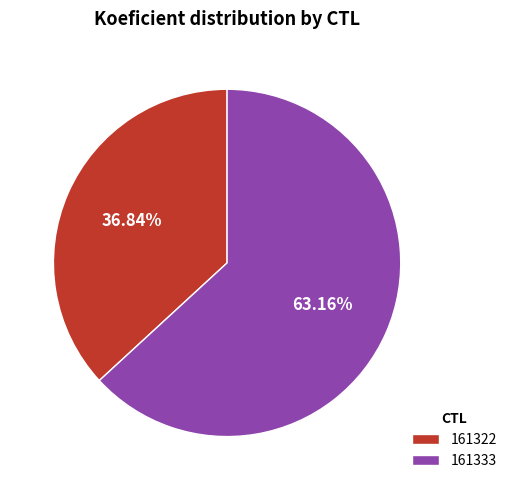

To the nearest percent, what percentage of the pie is 161333?

63%